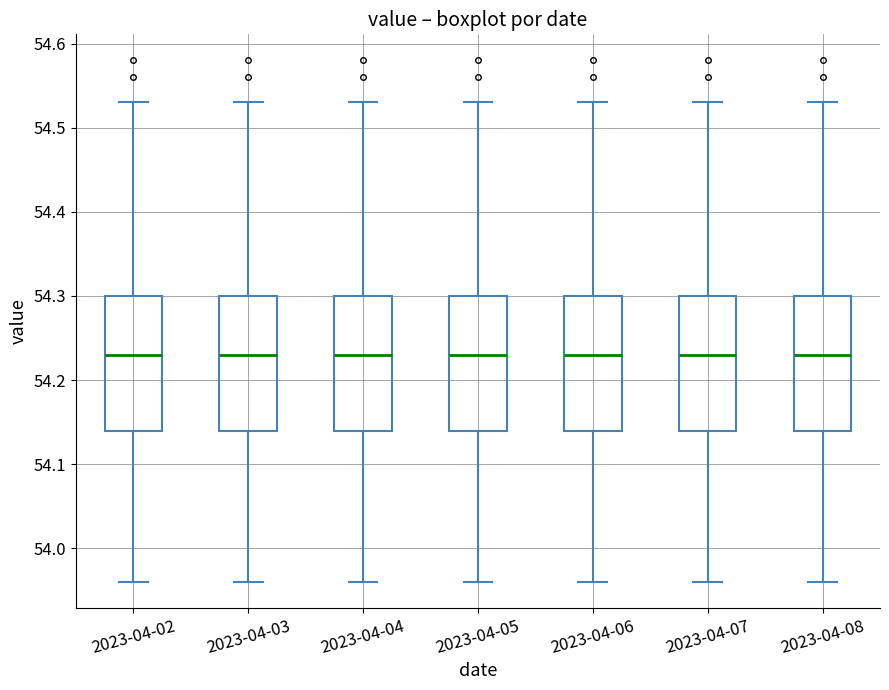

Where does the upper whisker of the box for 2023-04-07 end on the y-axis? The values are not printed on the chart, so give them approximately, as read against the axis.

54.53